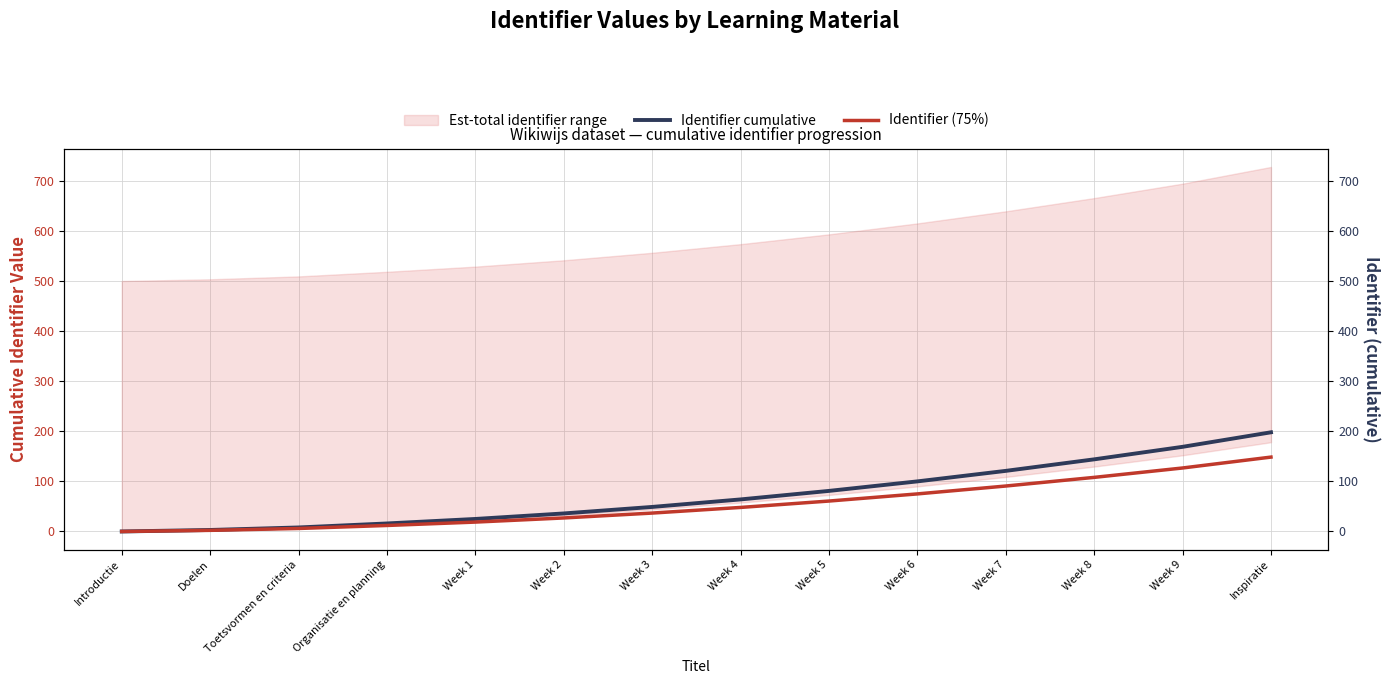

Is this an area chart (filled region under the line)?

No